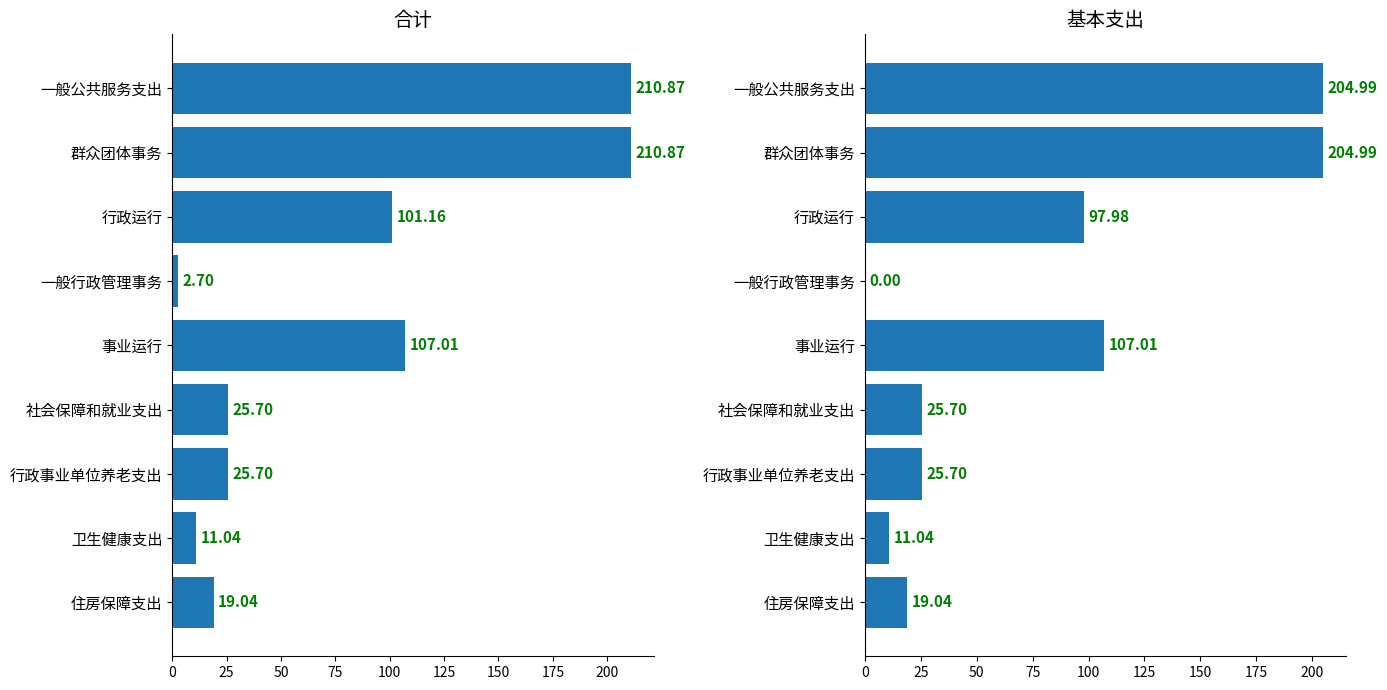

Rank the series by their average value, from lowest to highest.

基本支出, 合计